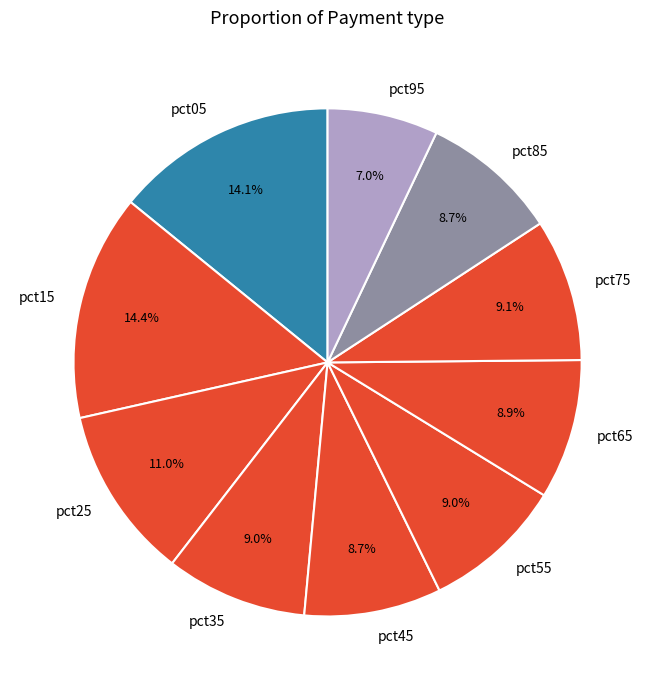

Which slice is the smallest?

pct95